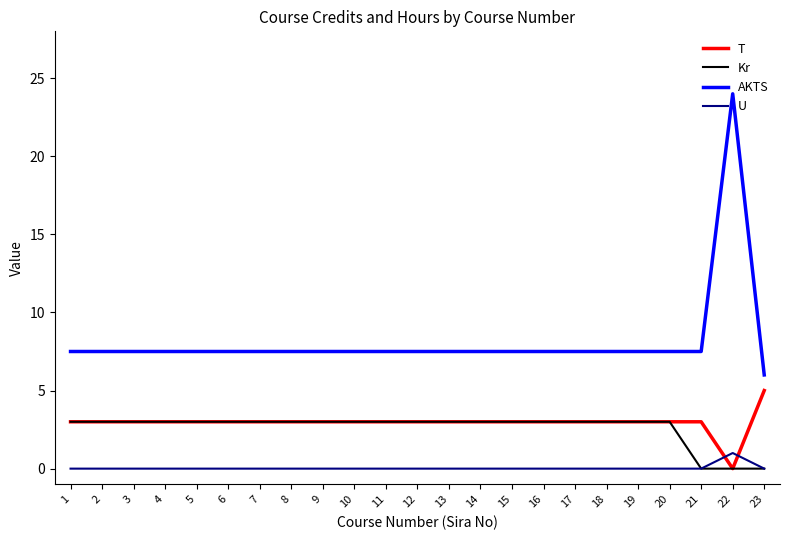

List the series in order of their peak value, lowest first.

U, Kr, T, AKTS